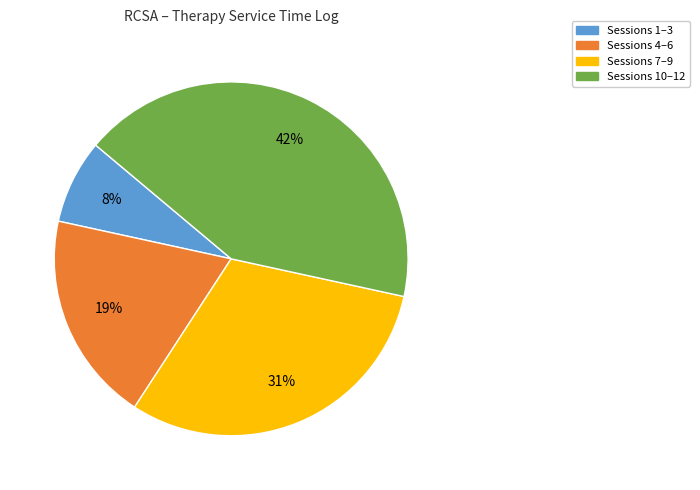

How many slices are in this pie chart?

4